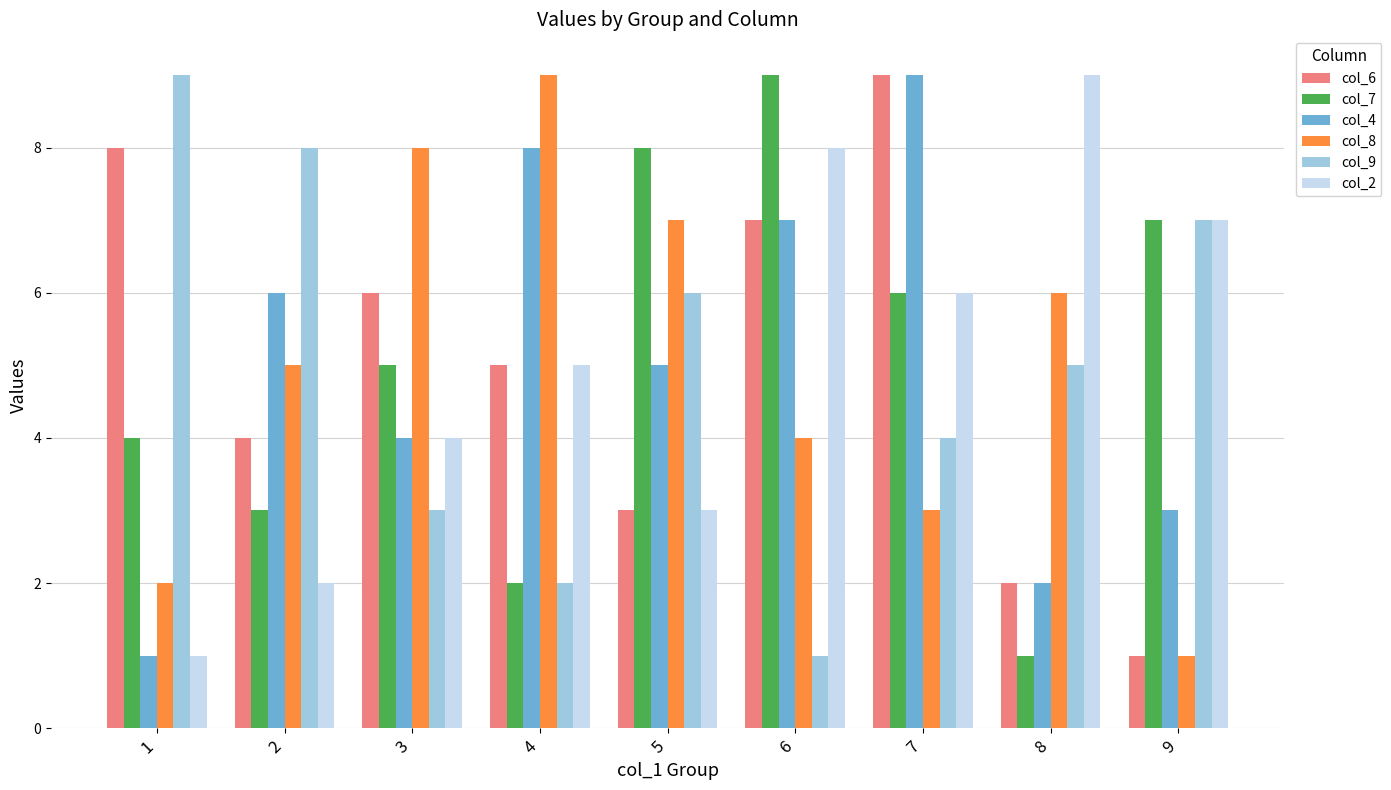

What is the value of the col_4 bar at the 4th from the left?

8